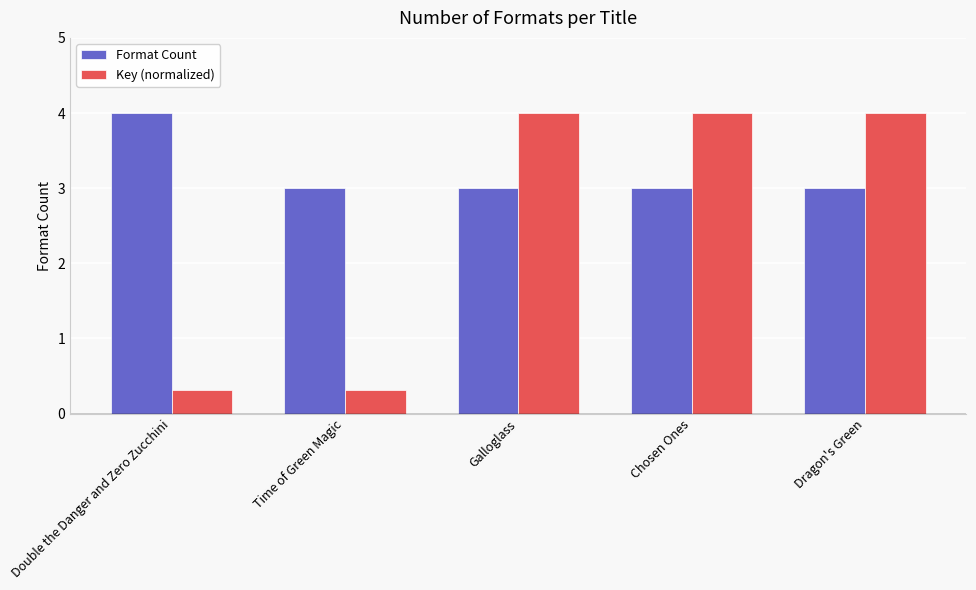

What is the value of the Format Count bar at the 2nd from the left?

3.0